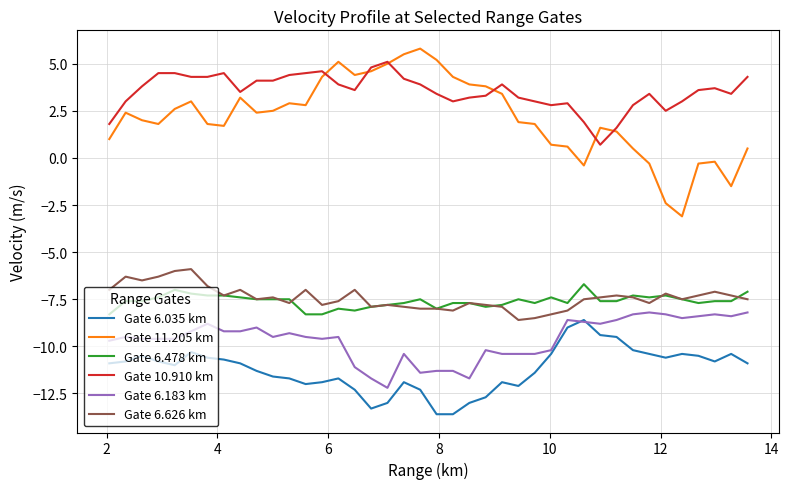

True or false: Gate 6.183 km and Gate 10.910 km intersect in this chart.

False